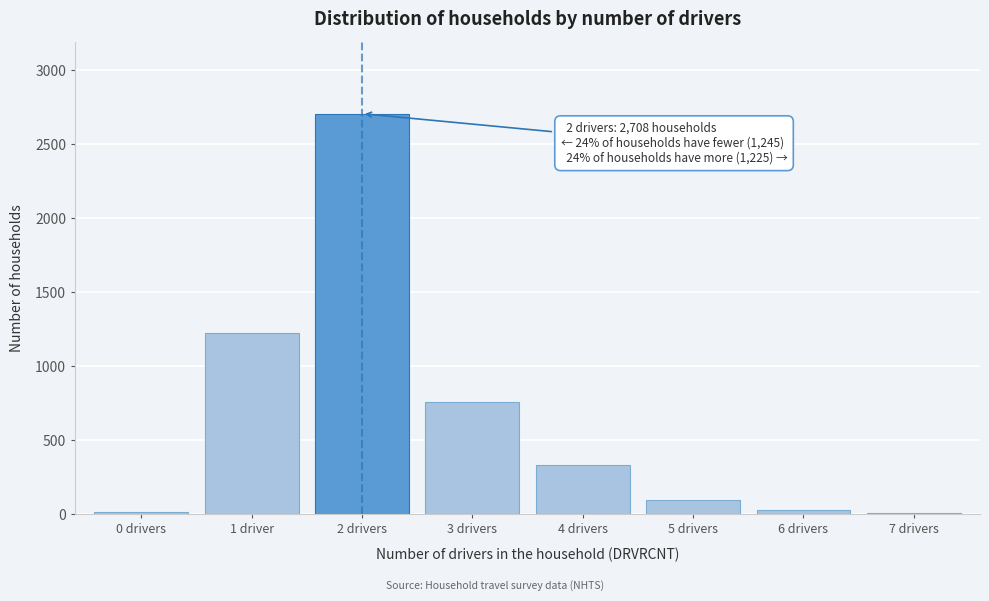

Is it true that the value at 4 drivers is 333?

True